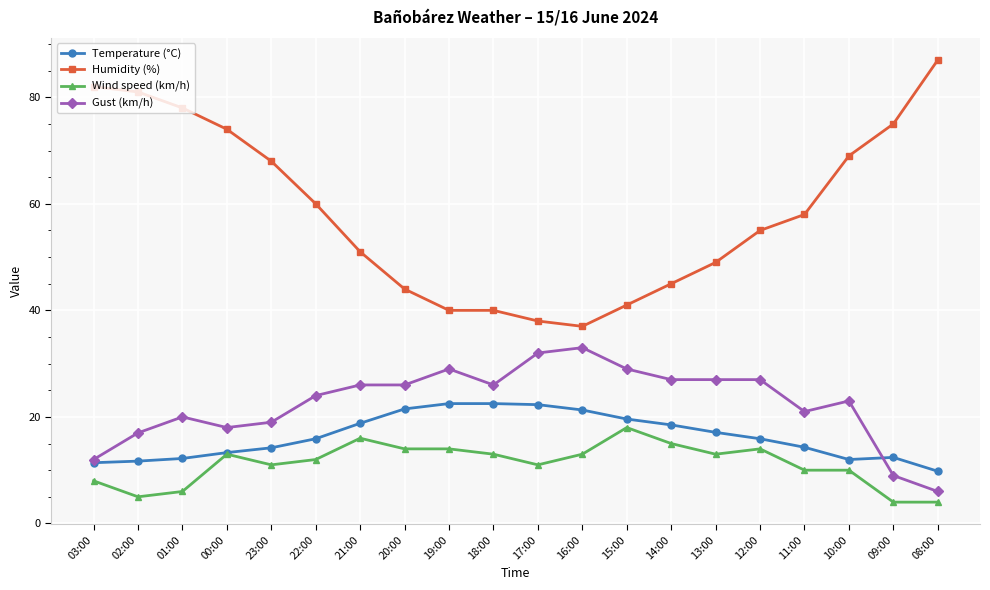

What position from the left is 08:00?

20